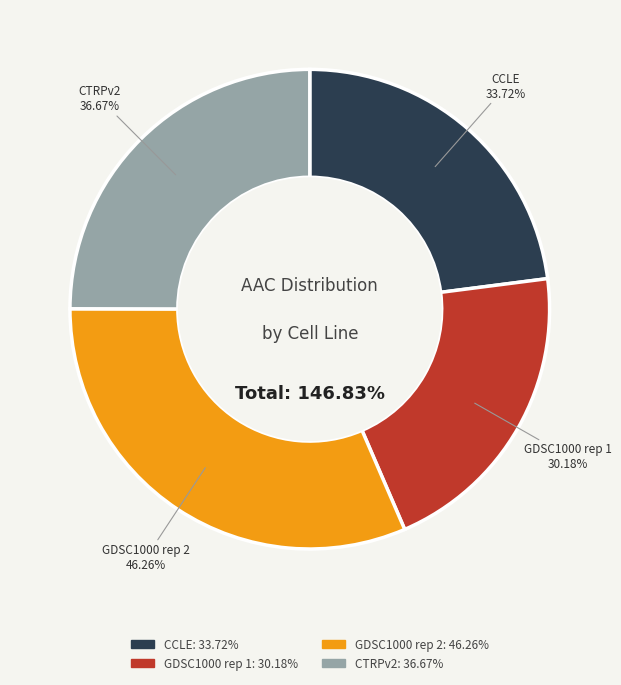

Rank the categories by value from lowest to highest.

GDSC1000 rep 1, CCLE, CTRPv2, GDSC1000 rep 2